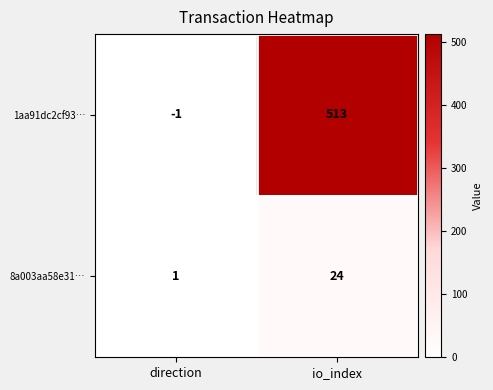

Reading left to right, list all the values displayed in this chart.

1aa91dc2cf93…: direction=-1	io_index=513
8a003aa58e31…: direction=1	io_index=24